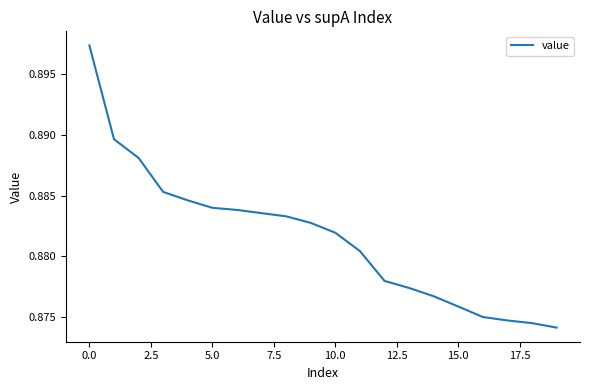

The chart shows a value of 0.6 at 0.0. True or false?

False